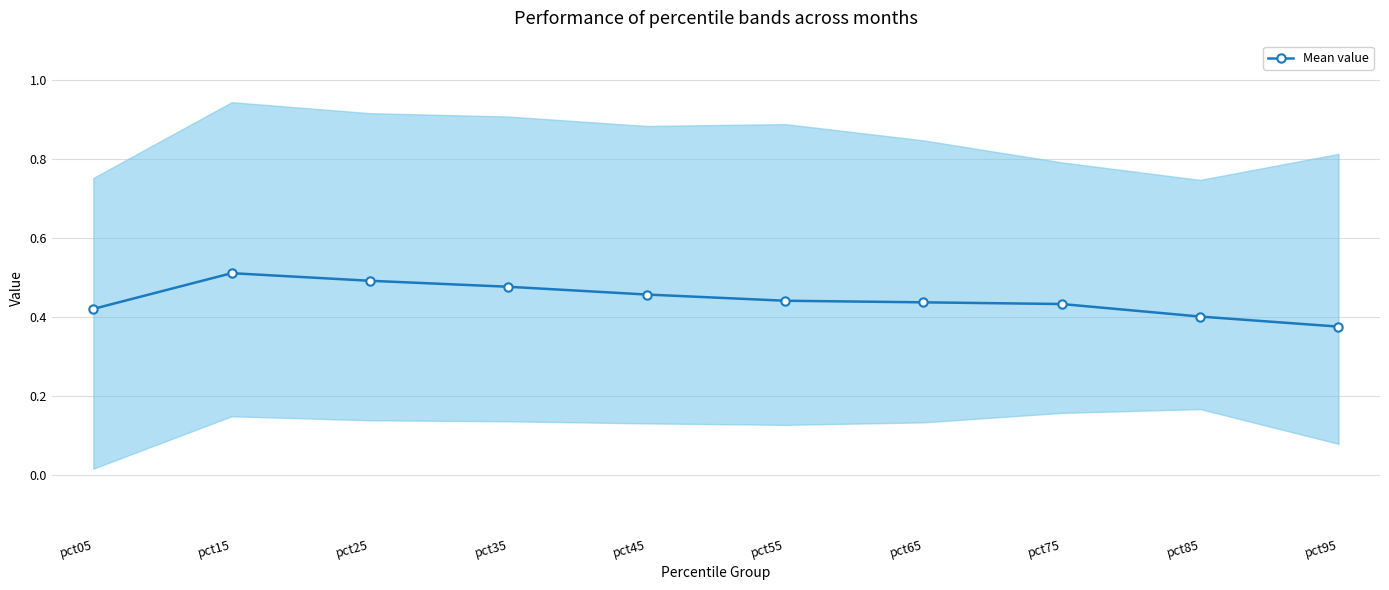

At which category does the data reach its first local peak?

pct15